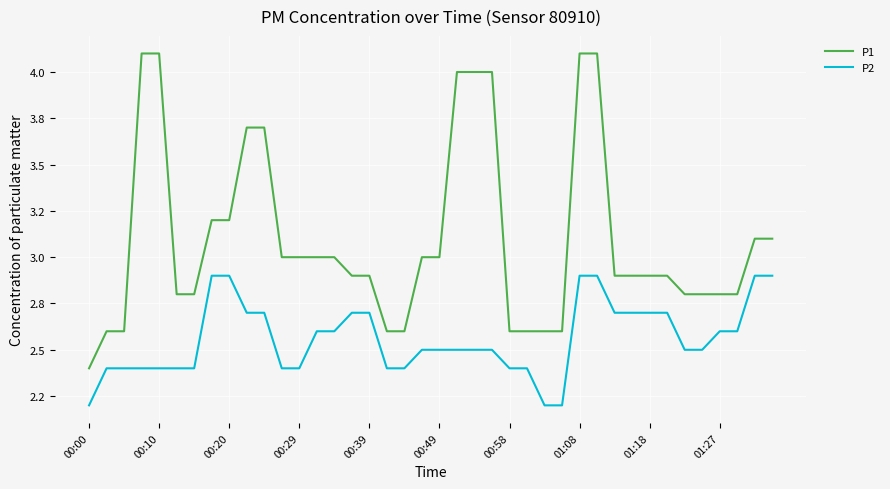

Does the chart have visible grid lines?

Yes